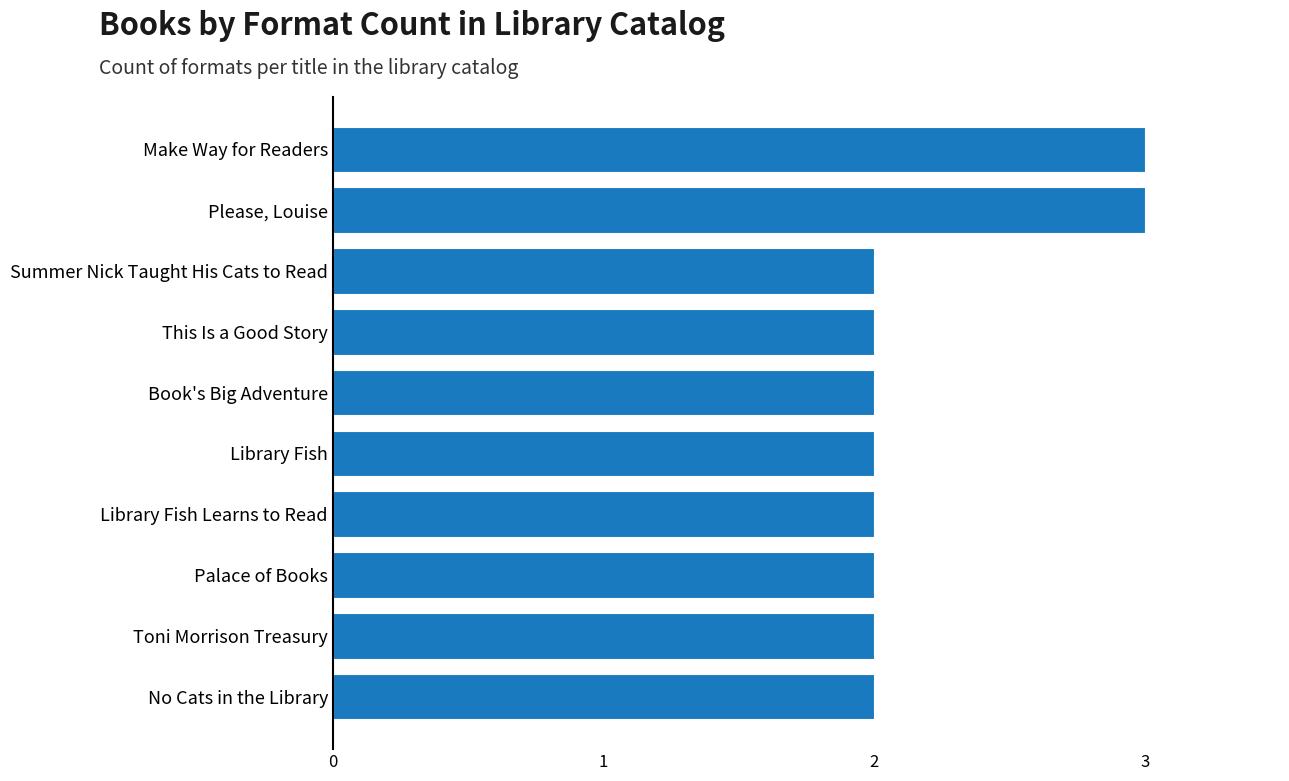

Does the chart contain any negative values?

No